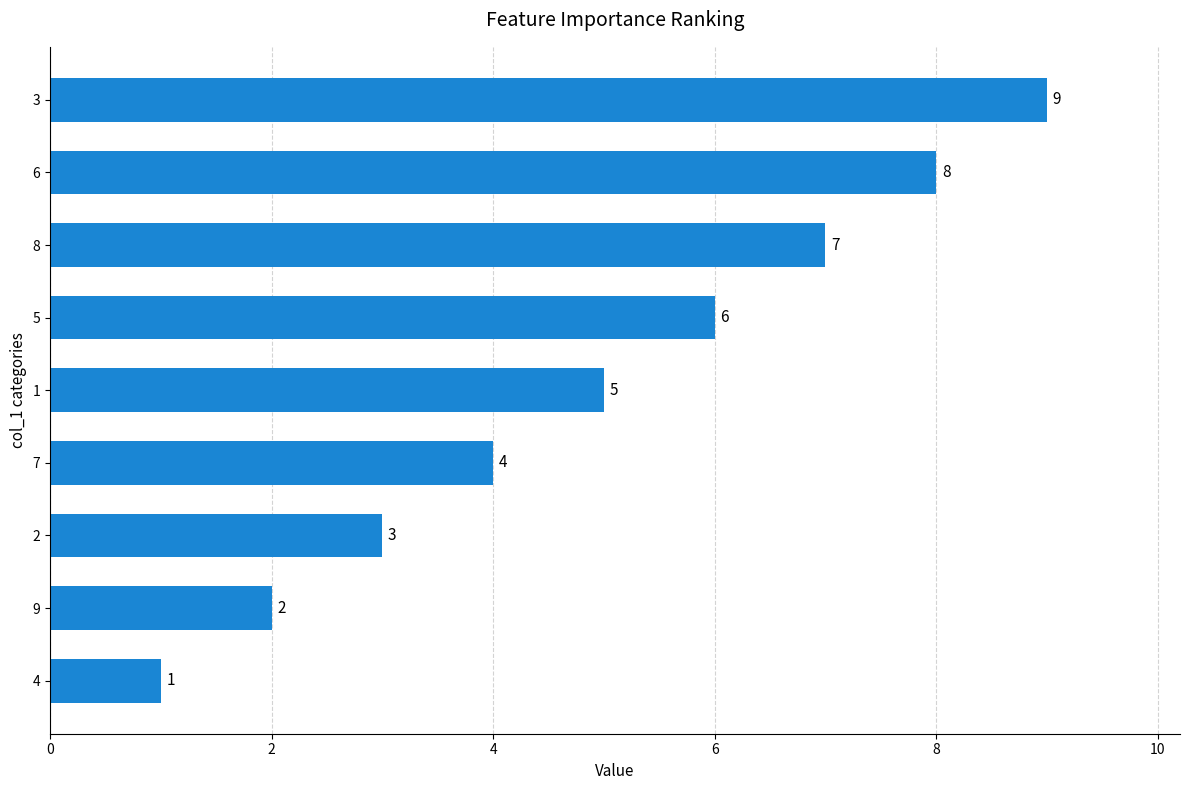

Between 2 and 3, which is larger?

3